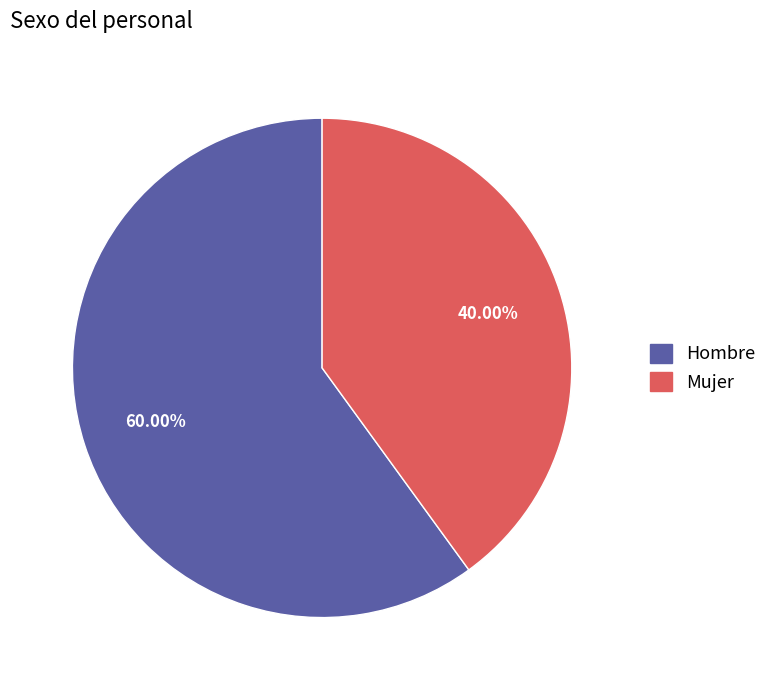

What is the ratio of the value at Hombre to the value at Mujer?

1.5